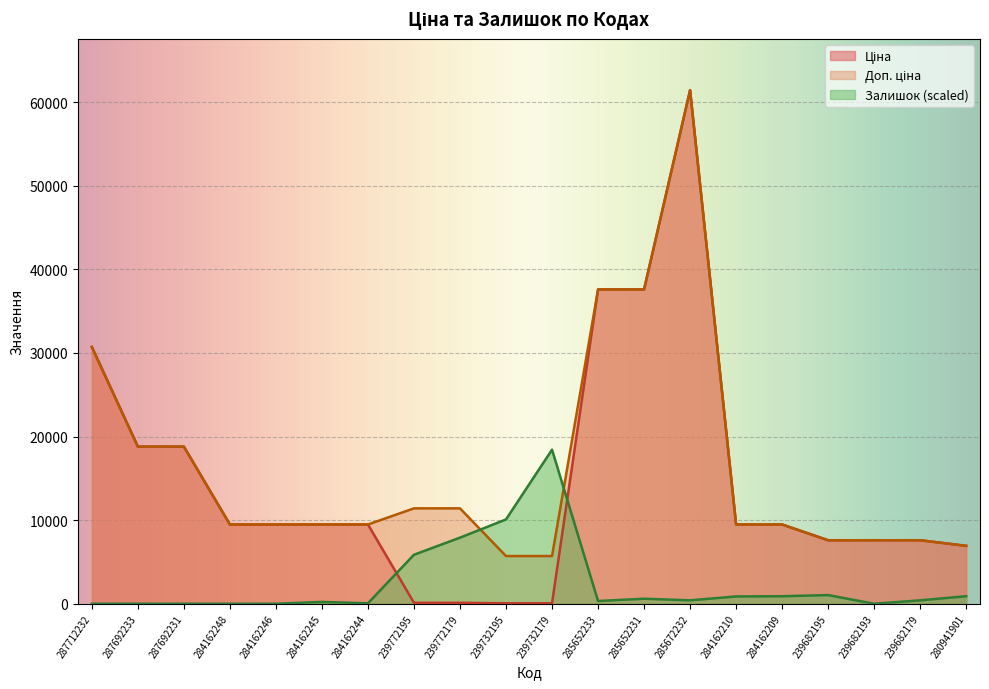

Reading left to right, extract all data points from this chart.

Ціна: 287712232=30717.1	287692233=18796.8	287692231=18796.8	284162248=9480.1	284162246=9480.1	284162245=9480.1	284162244=9480.1	239772195=114.1	239772179=114.1	239732195=57.0	239732179=57.0	285652233=37593.6	285652231=37593.6	285672232=61434.3	284162210=9480.1	284162209=9480.1	239682195=7596.5	239682193=7596.5	239682179=7596.5	280941901=6925.7
Доп. ціна: 287712232=30717.1	287692233=18796.8	287692231=18796.8	284162248=9480.1	284162246=9480.1	284162245=9480.1	284162244=9480.1	239772195=11410.0	239772179=11410.0	239732195=5705.0	239732179=5705.0	285652233=37593.6	285652231=37593.6	285672232=61434.3	284162210=9480.1	284162209=9480.1	239682195=7596.5	239682193=7596.5	239682179=7596.5	280941901=6925.7
Залишок: 287712232=0.0	287692233=0.0	287692231=0.0	284162248=0.0	284162246=0.0	284162245=218.1	284162244=54.5	239772195=5861.7	239772179=7906.5	239732195=10087.6	239732179=18430.3	285652233=327.2	285652231=599.8	285672232=409.0	284162210=872.4	284162209=899.7	239682195=1036.0	239682193=0.0	239682179=409.0	280941901=899.7